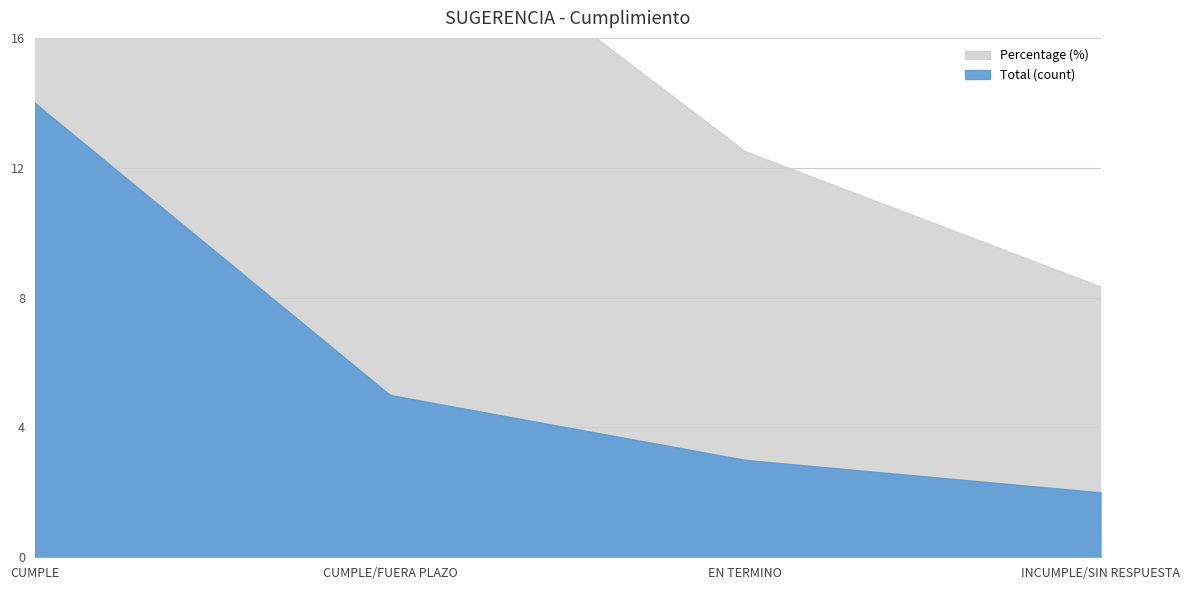

True or false: CUMPLE and Percentage cross at least once.

False